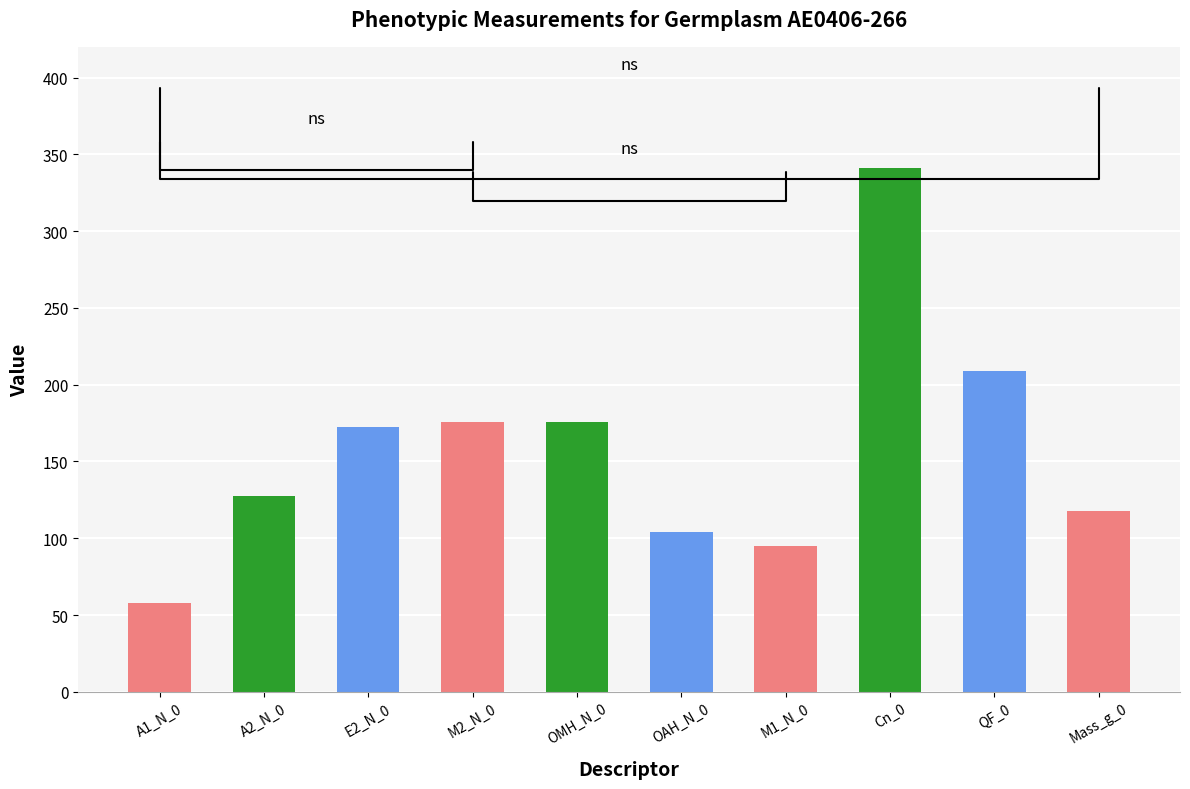

The value at QF_0 is 77.8. True or false?

False